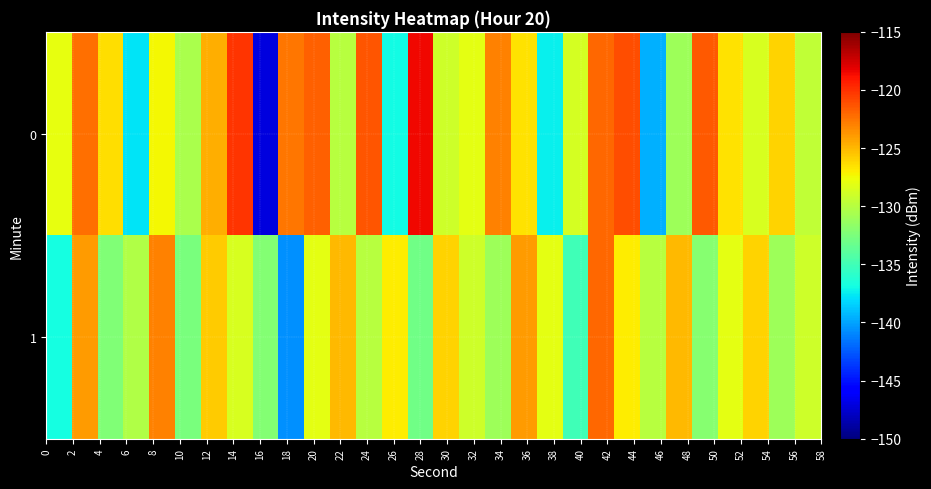

Rank the series by their maximum value, from lowest to highest.

1, 0